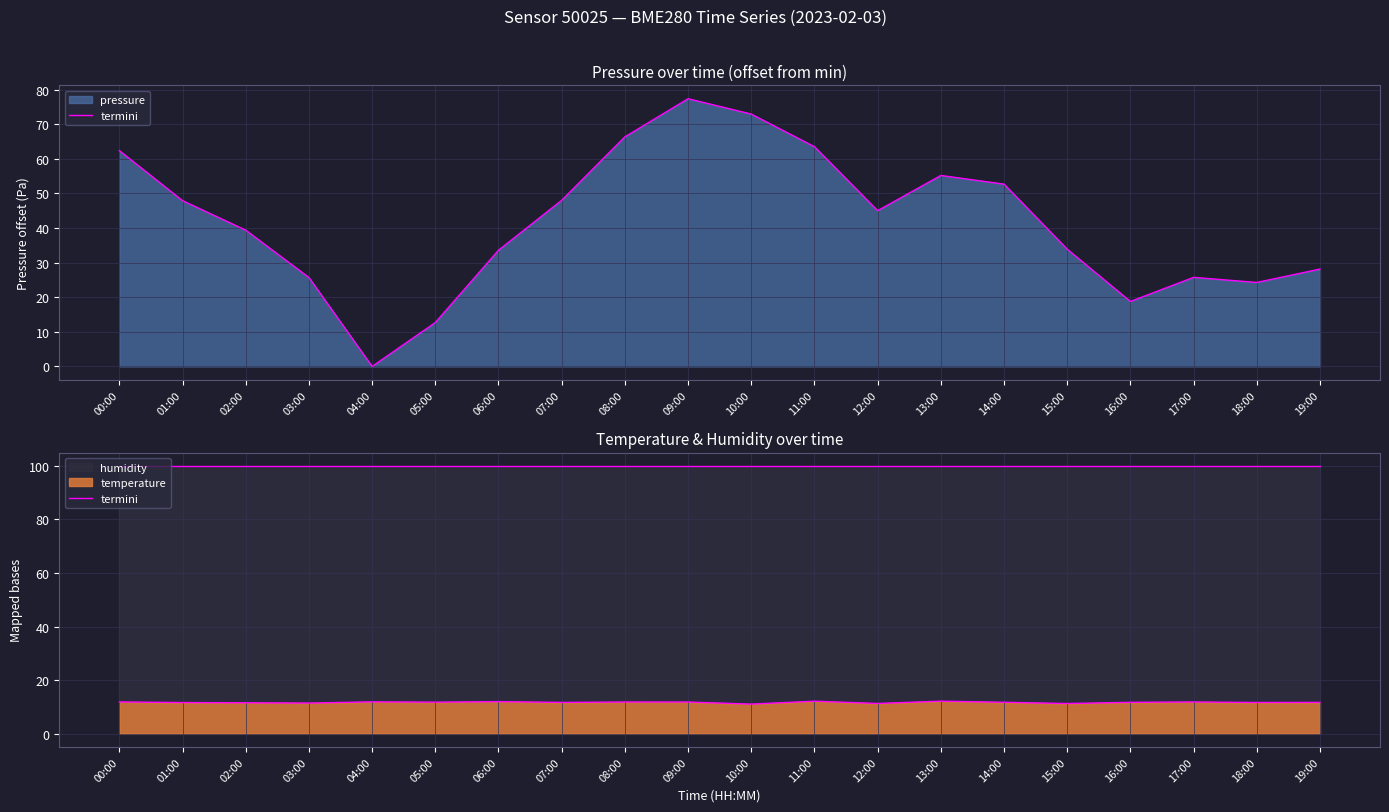

How many values in pressure are above zero?

19